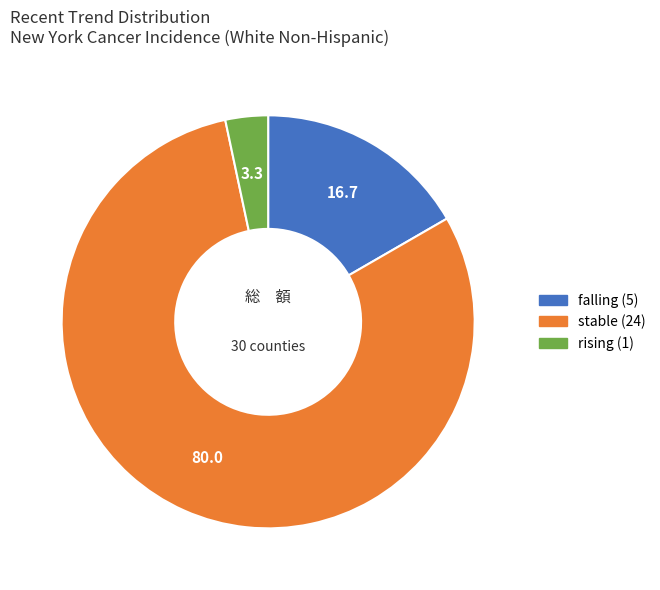

Which category accounts for the majority?

stable